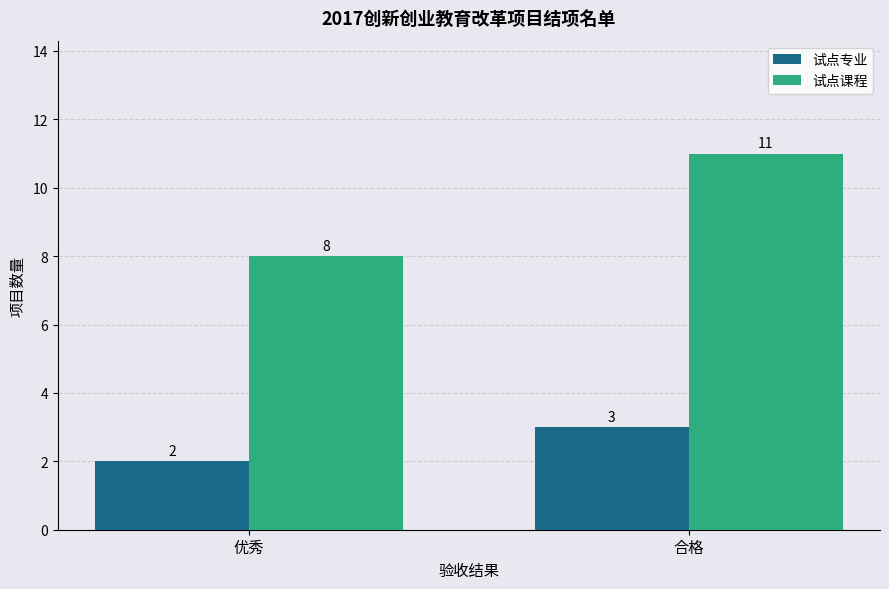

What is the sum of the 试点课程 values at 优秀 and 合格?

19